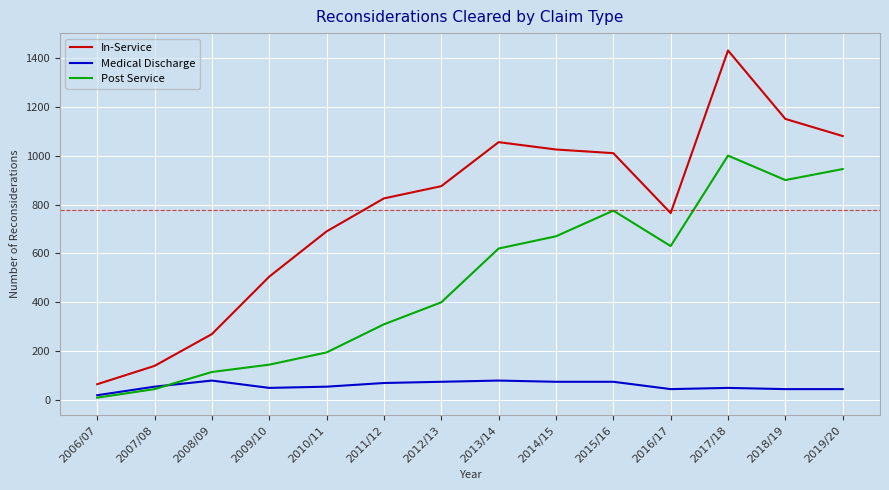

What are all the series names shown in the legend?

In-Service, Medical Discharge, Post Service